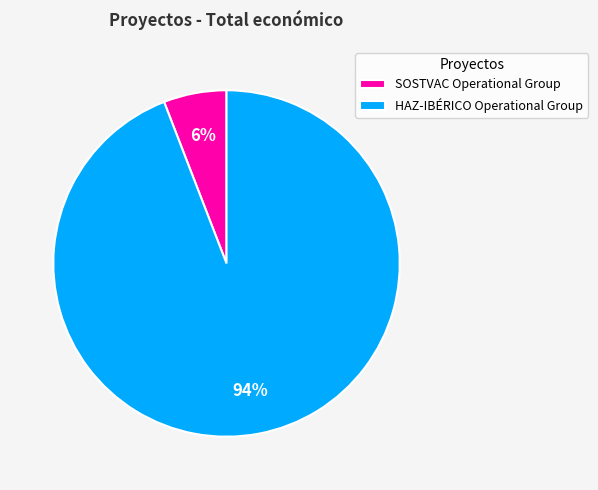

Combined, do SOSTVAC Operational Group and HAZ-IBÉRICO Operational Group account for over 50%?

Yes